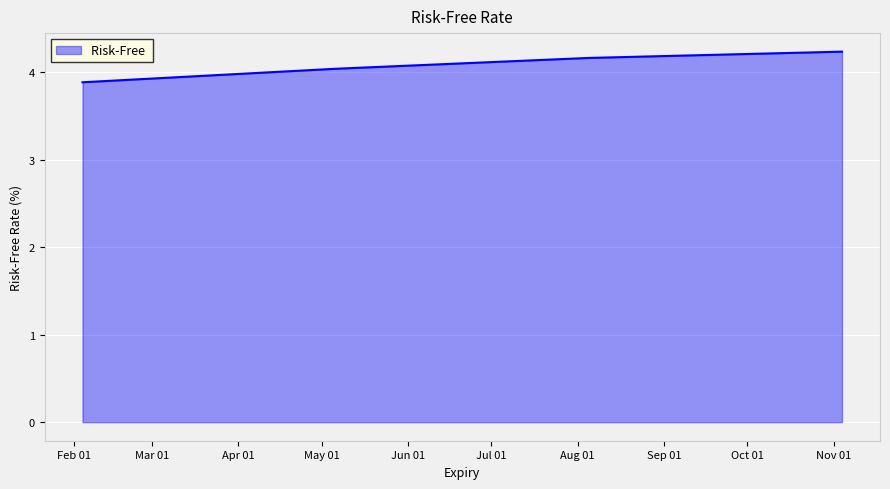

How many lines are shown in the chart?

1